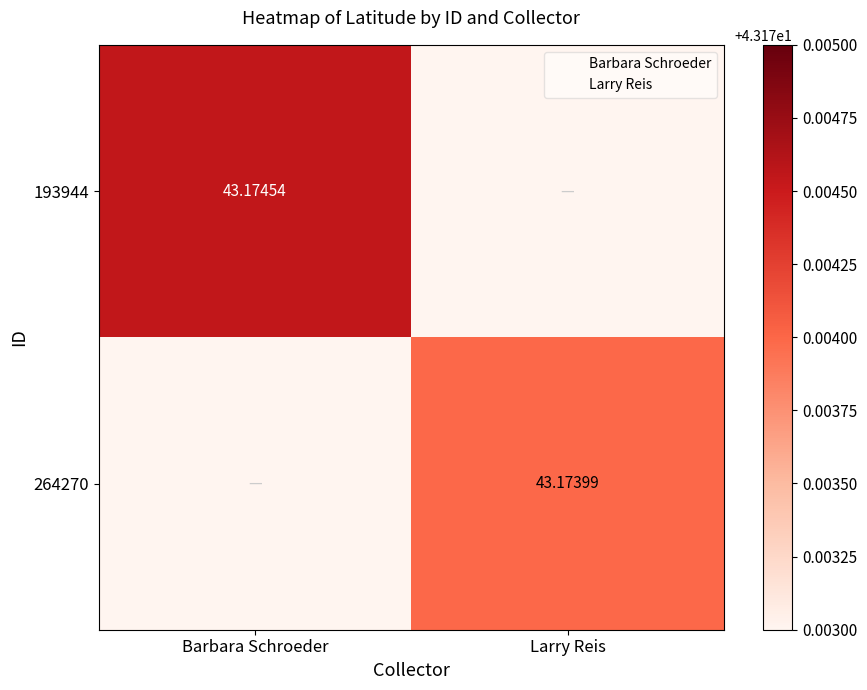

The 264270 series shows 43.2 at Larry Reis. True or false?

True